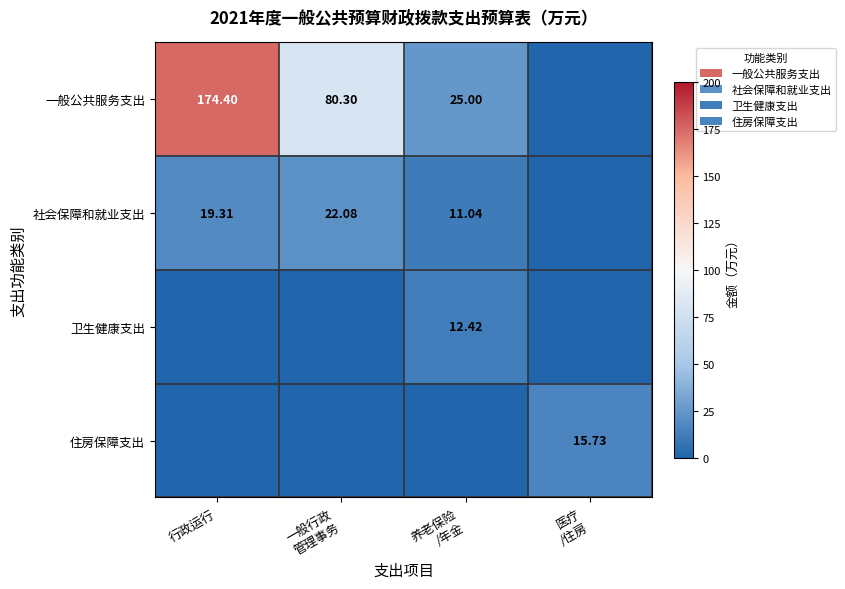

What is the sum of all 社会保障和就业支出 values?

52.4